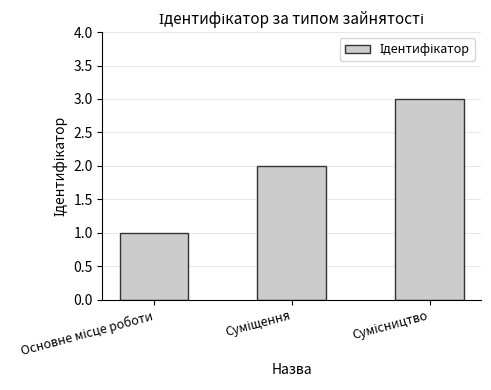

What is the maximum value shown in the chart?

3